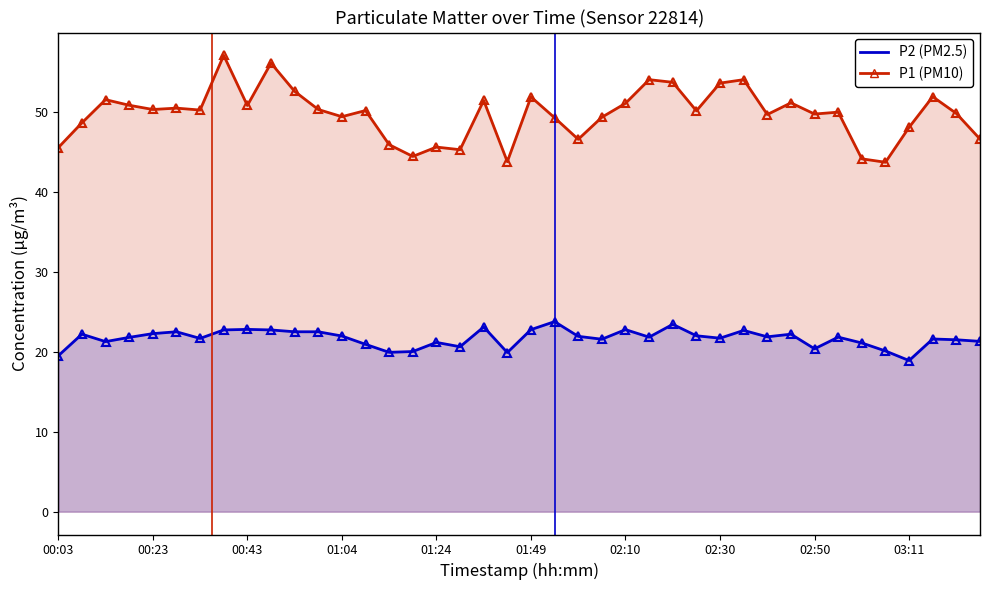

What is the value of the P1 point at the 30th from the left?

54.0